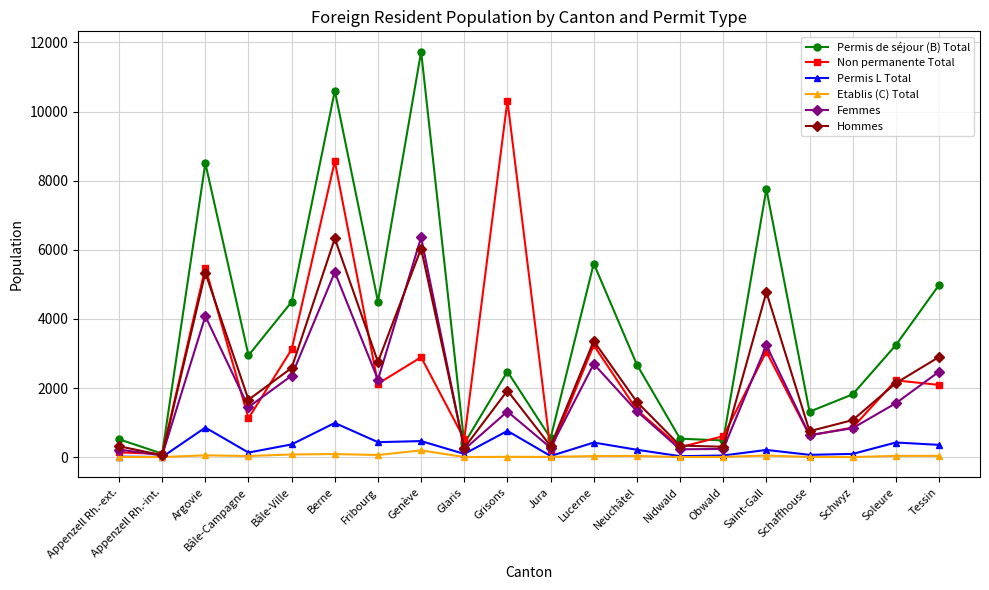

True or false: Permis L Total has a value of 345 at Grisons.

False